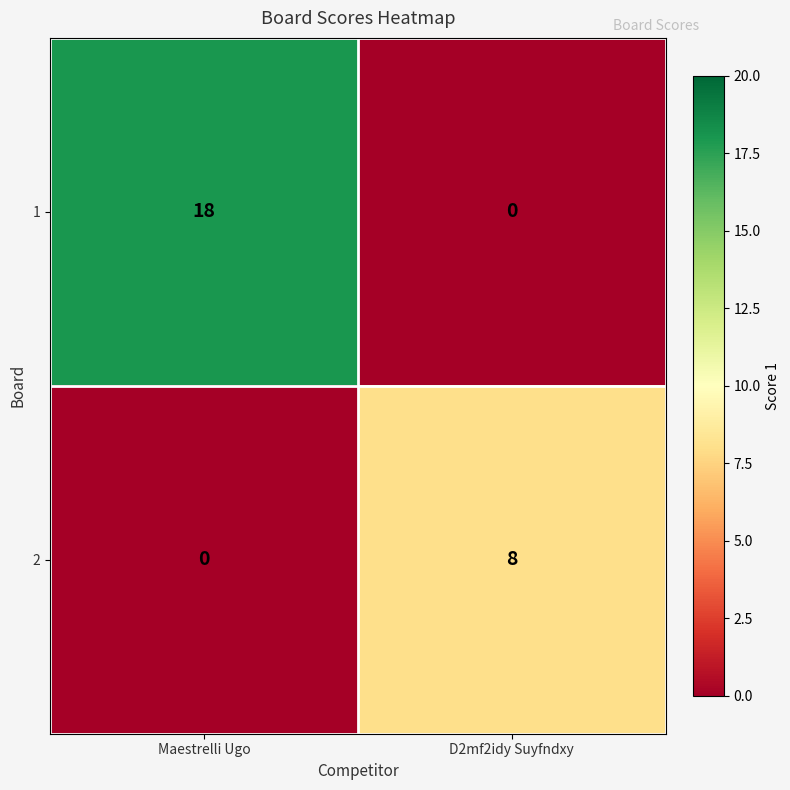

What is the sum of the 1 values at Maestrelli Ugo and D2mf2idy Suyfndxy?

18